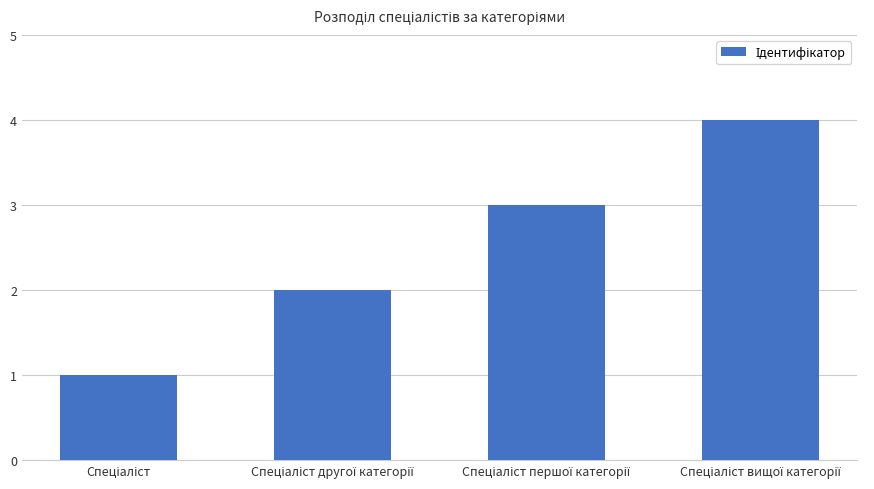

What is the smallest value displayed?

1